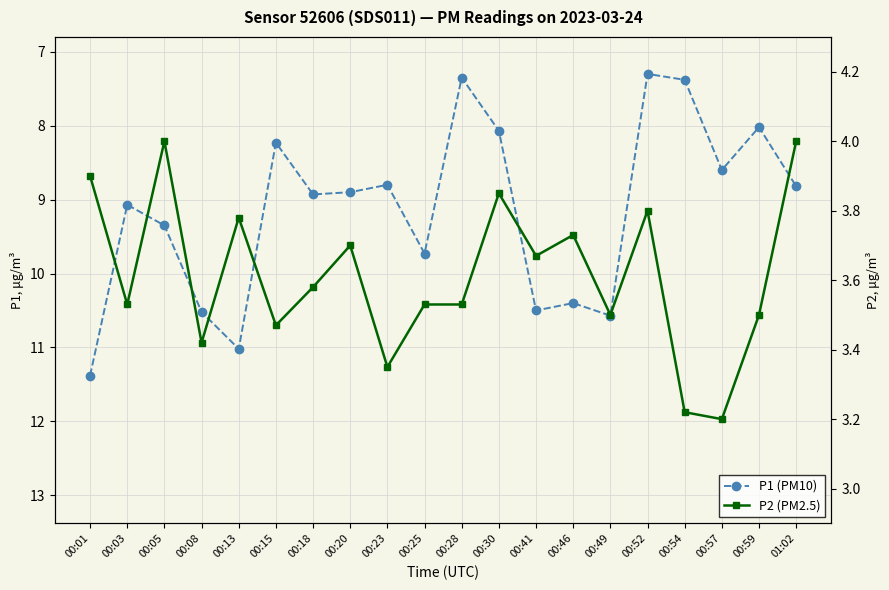

What is the highest value of the P2 (PM2.5) series?

4.0